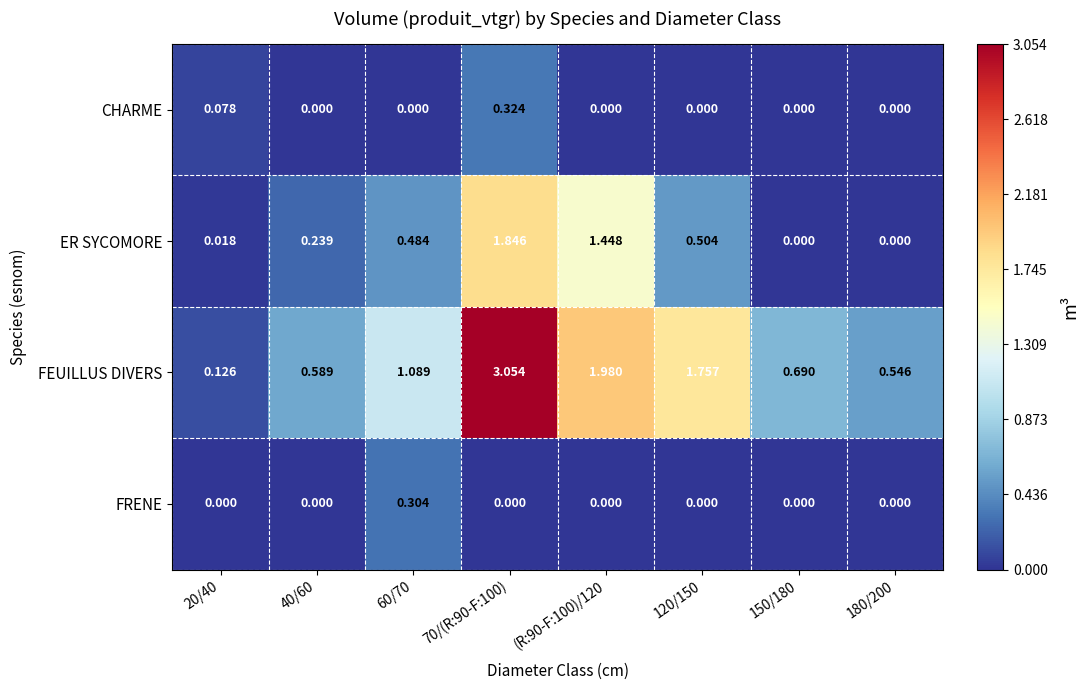

Is the value of FRENE at 70/(R:90-F:100) greater than the value of ER SYCOMORE at 60/70?

No